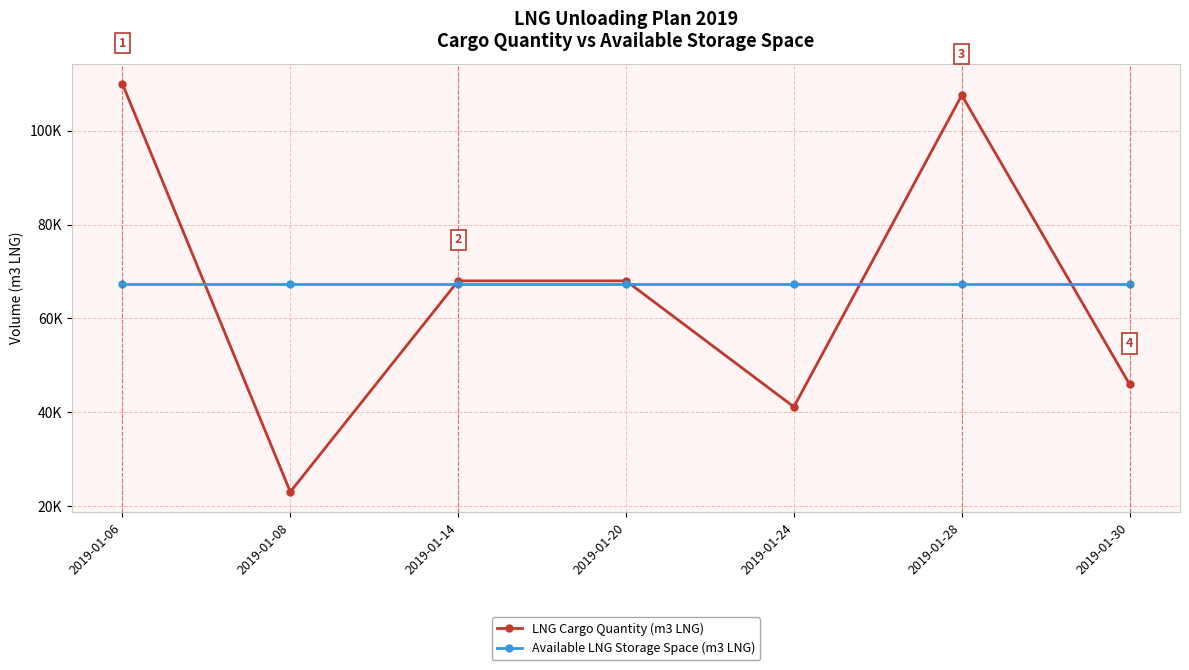

Reading left to right, what are all the values shown in this chart?

LNG Cargo Quantity (m3 LNG): 110000	23000	68000	68000	41125	107595	45913
Available LNG Storage Space (m3 LNG): 67224	67224	67224	67224	67224	67224	67224